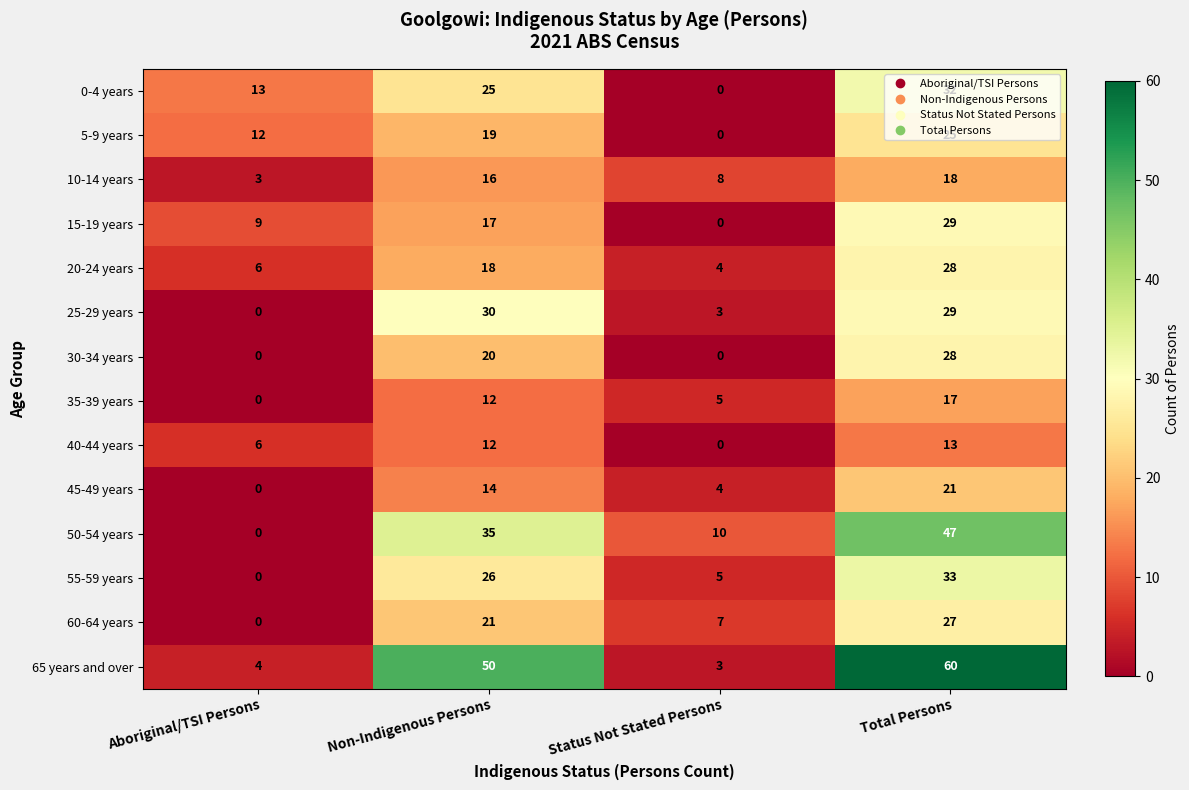

What is the difference between the second highest and second lowest values in the 10-14 years series?

8